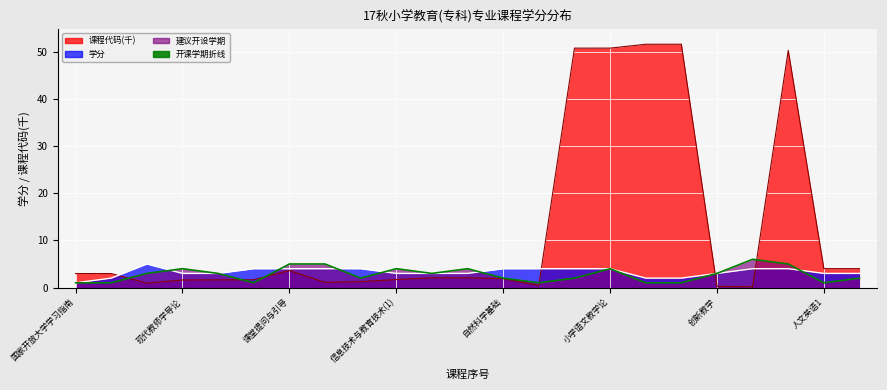

At which category is the sum across all series the highest?

教育教学调查